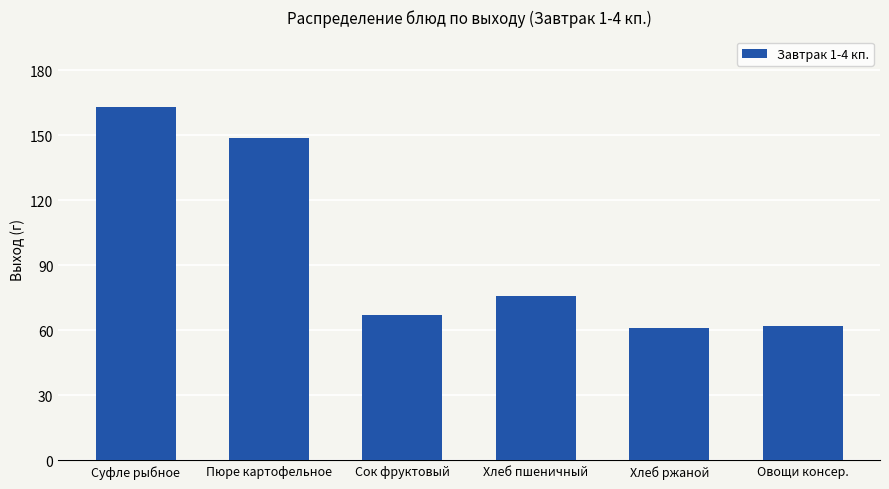

Are the bars horizontal?

No